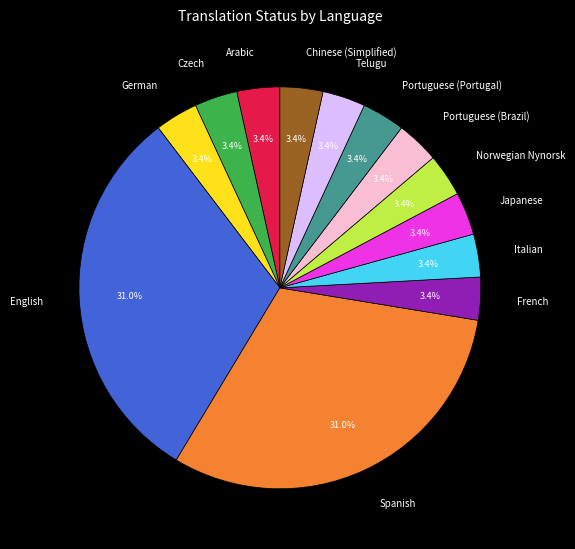

Does any single category account for the majority?

No